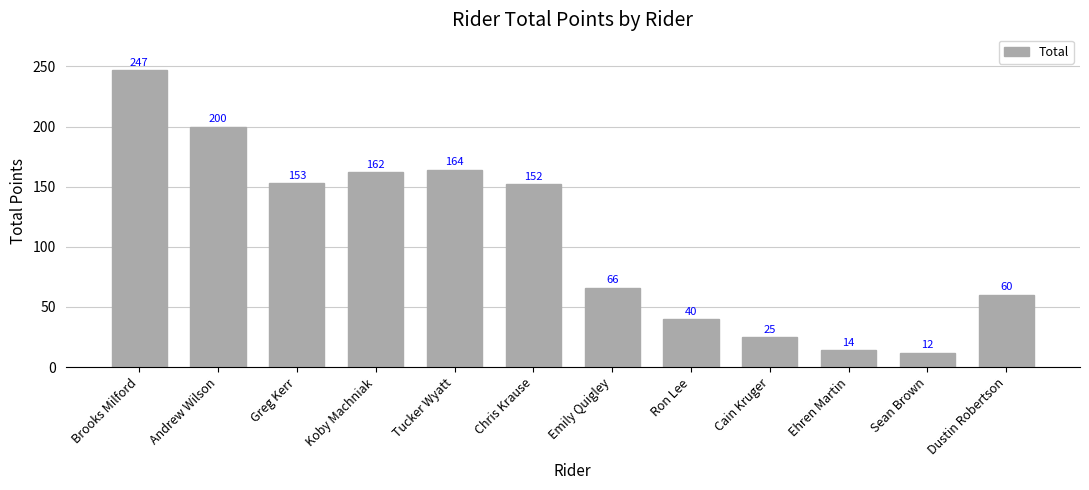

Where does the data first go above 152?

Brooks Milford